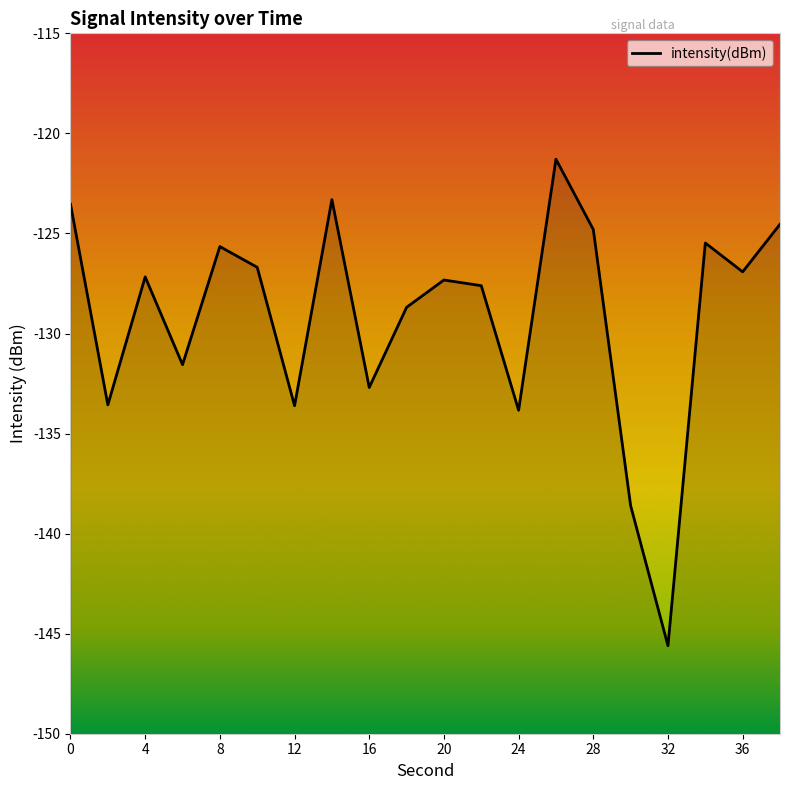

List the labels in order of value, smallest first.

32, 30, 24, 12, 2, 16, 6, 18, 22, 20, 4, 36, 10, 8, 34, 28, 38, 0, 14, 26